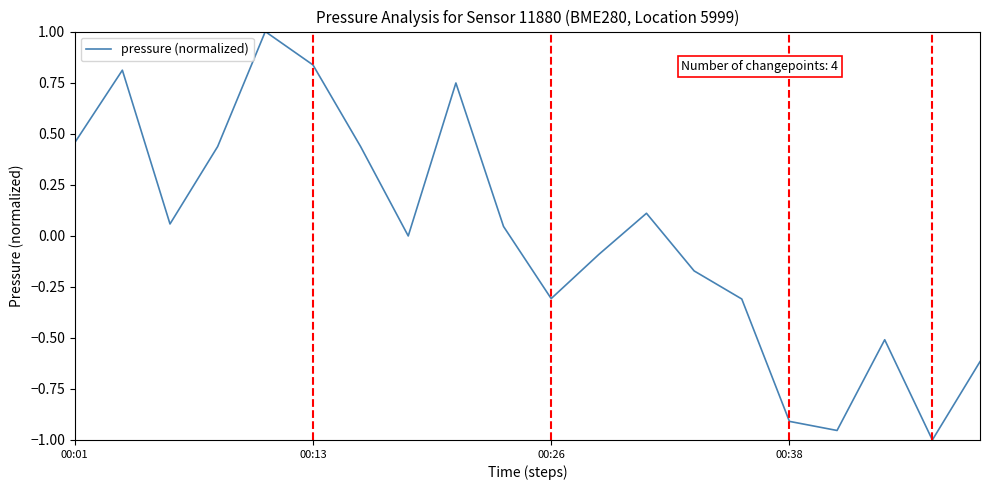

How many lines are shown in the chart?

1